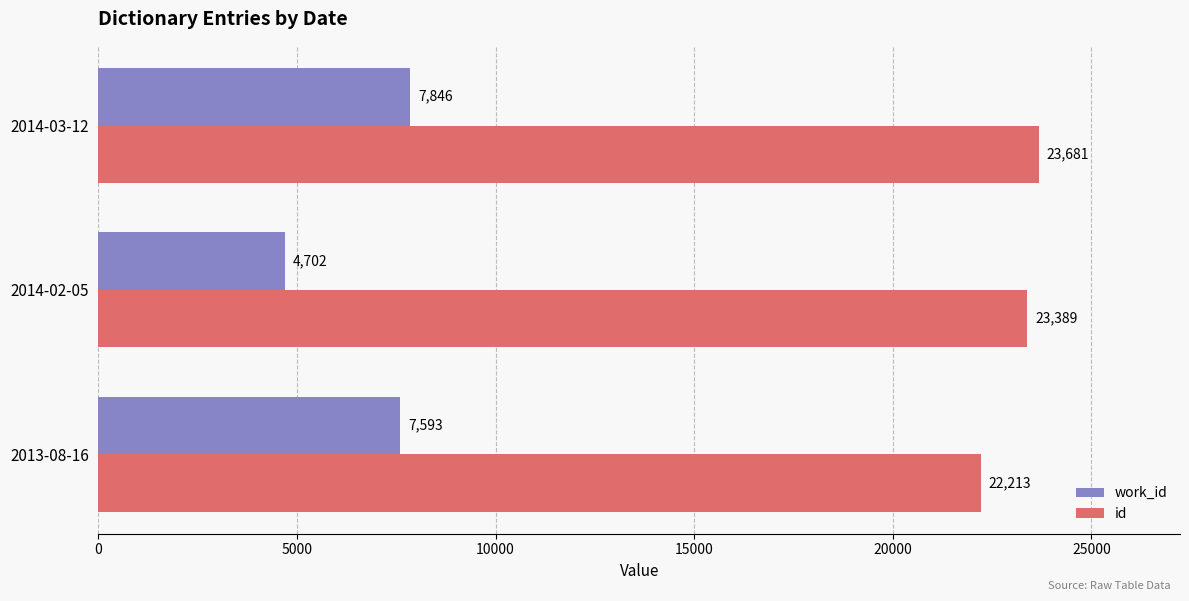

True or false: id has a value of 23389 at 2014-02-05.

True